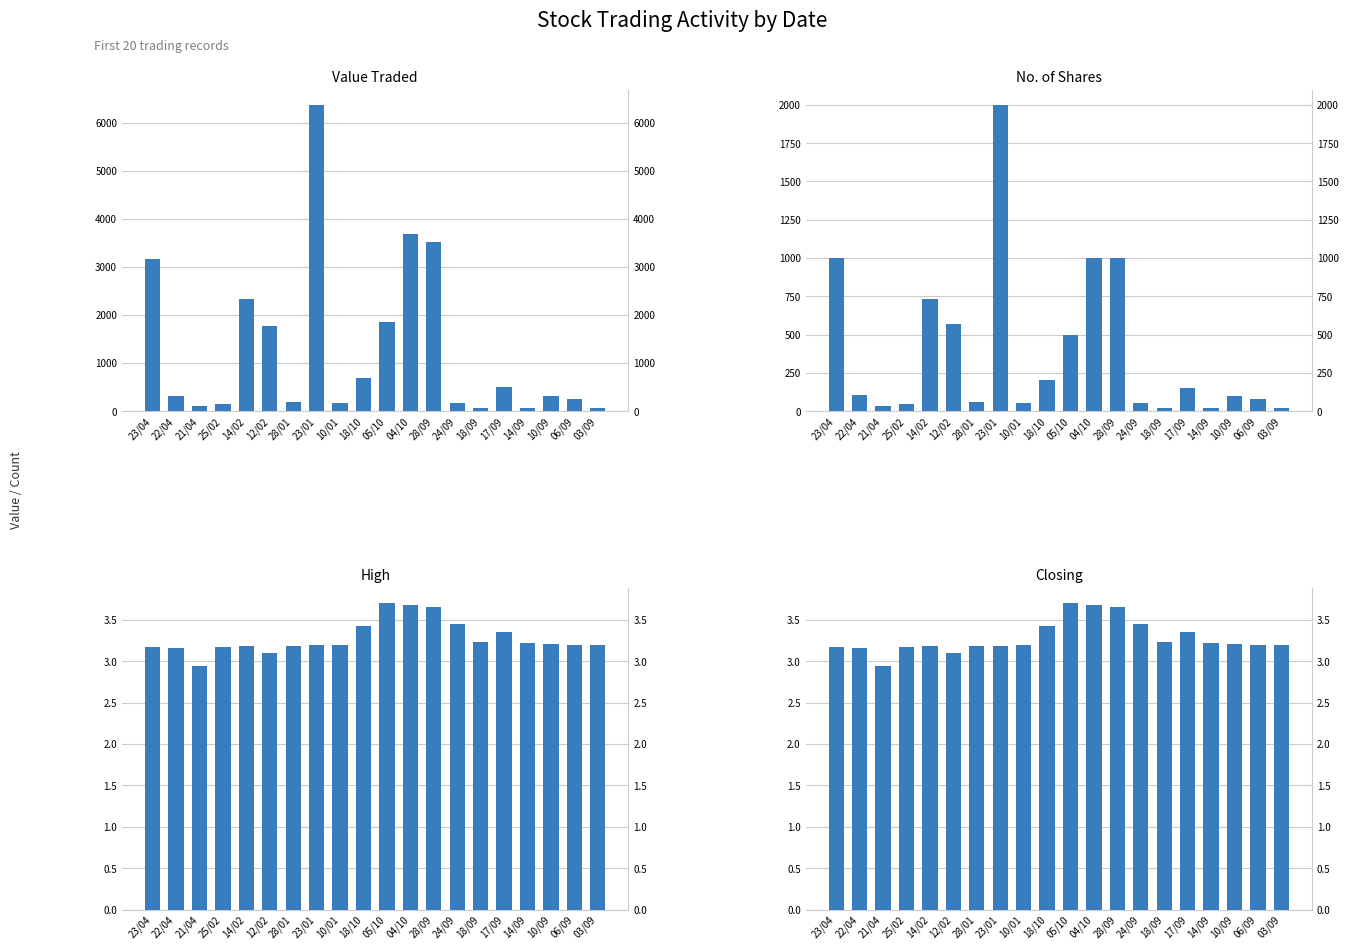

At how many categories does at least one series exceed 4273?

1